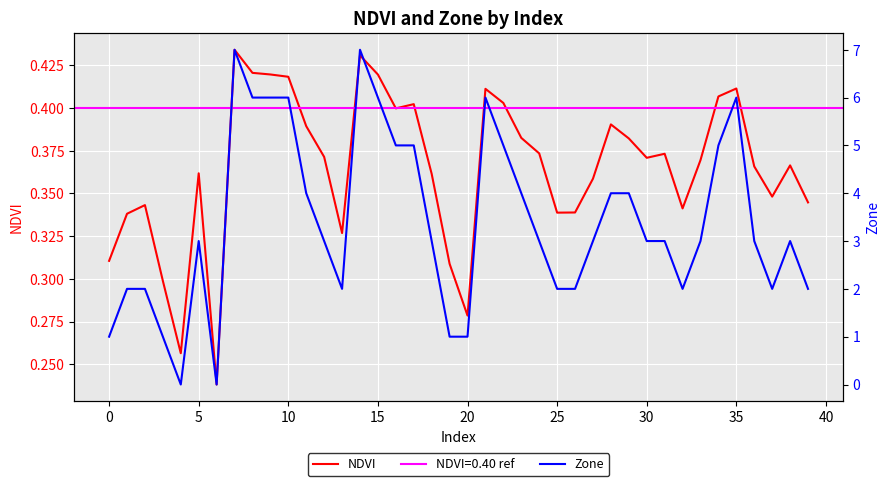

What is the maximum value shown in the chart?

7.0